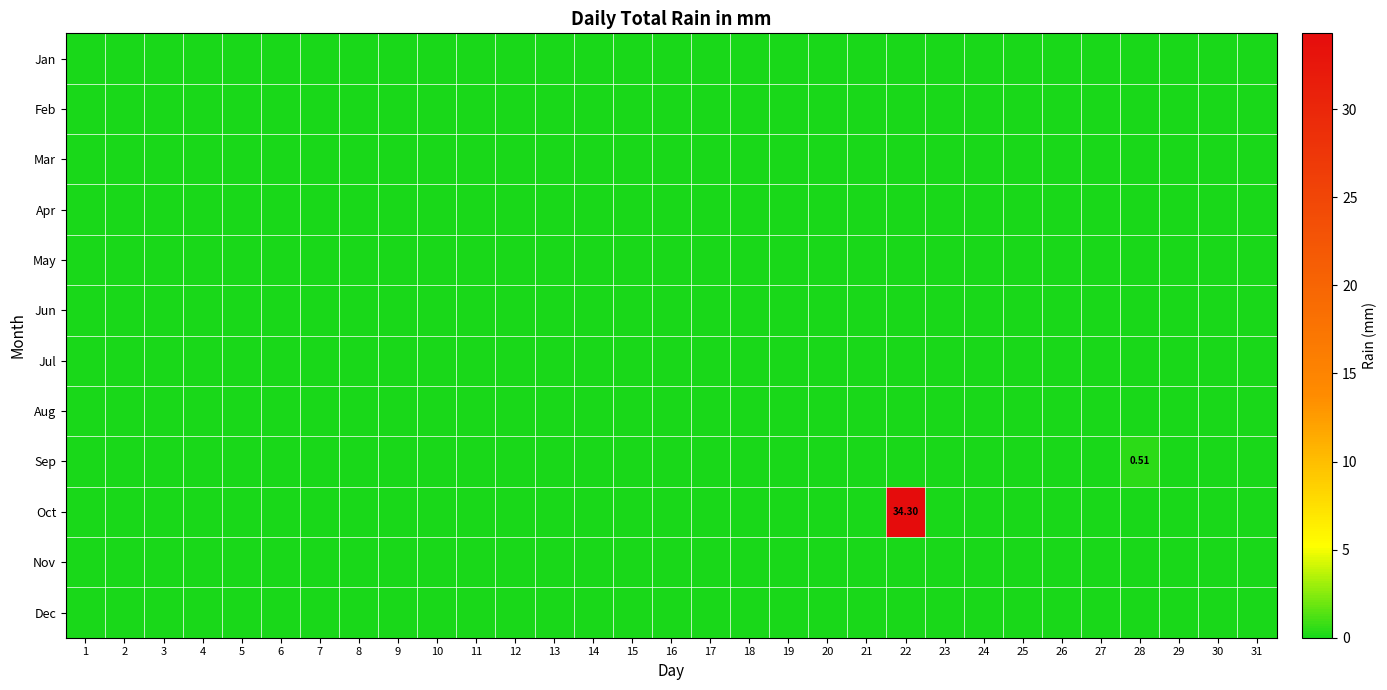

The value of Feb at 7 is 0.0. True or false?

True